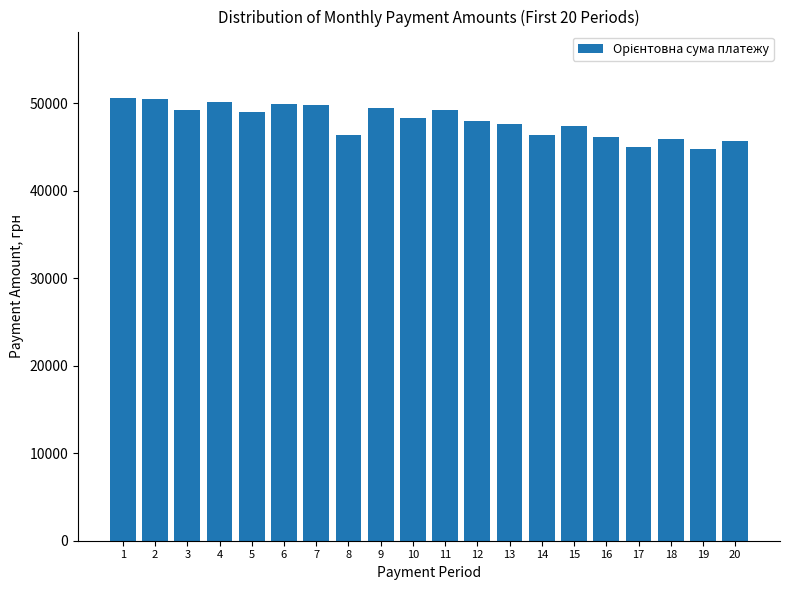

Are the bars grouped side by side (vs. stacked)?

No